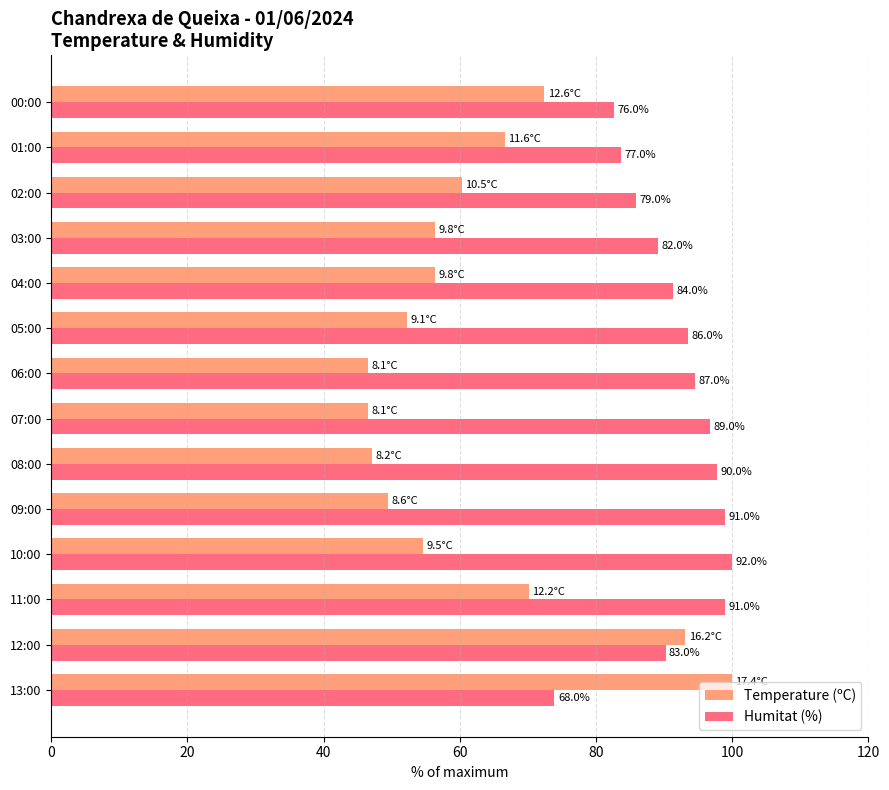

At 01:00, list the series in order from largest to smallest.

Humitat (%), Temperature (ºC)